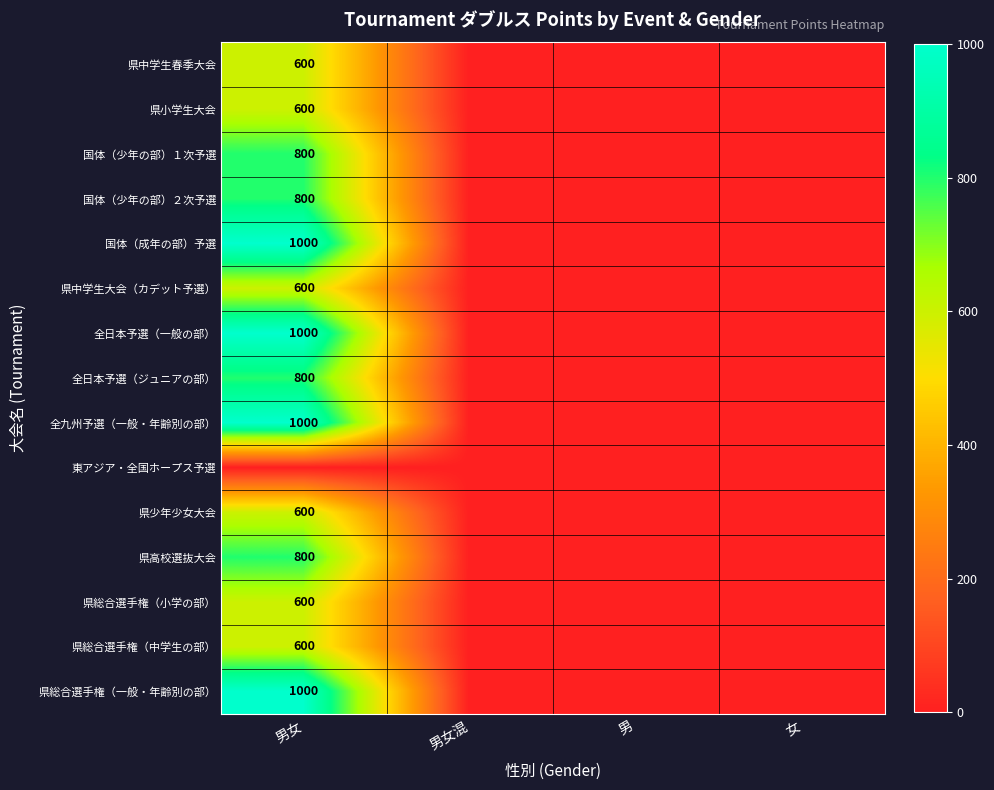

True or false: 国体（成年の部）予選 has a value of 468 at 男女.

False